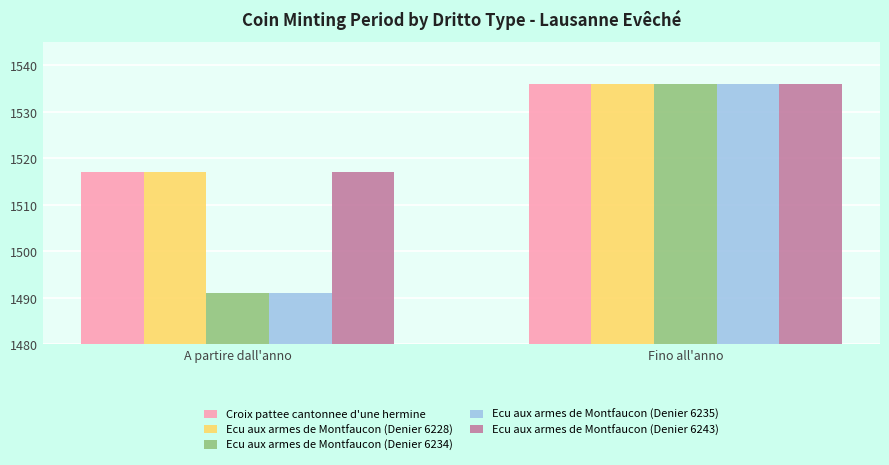

What is the maximum value for Ecu aux armes de Montfaucon (Denier 6243)?

1536